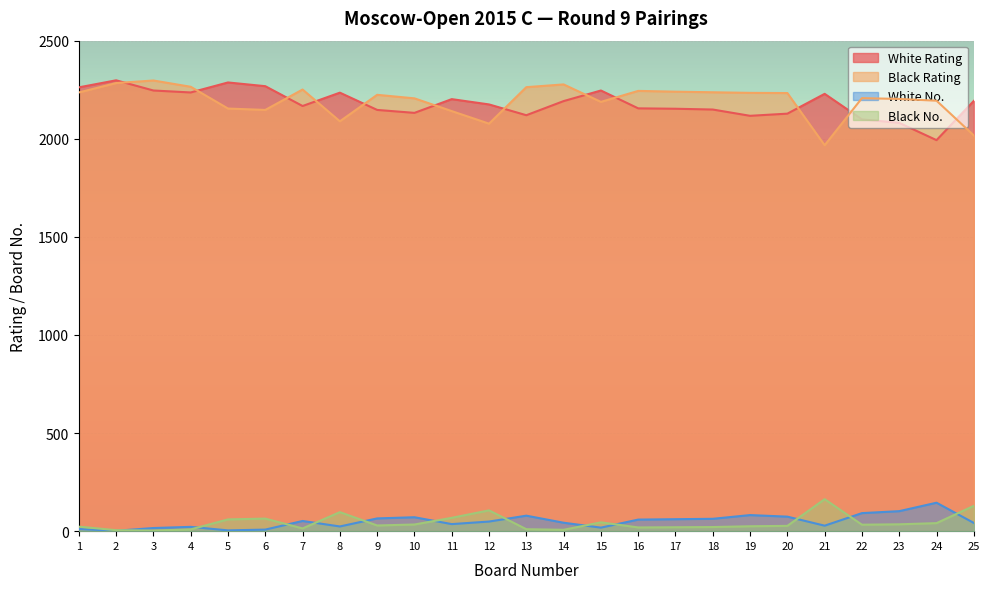

The value of Black Rating at 16 is 3268. True or false?

False